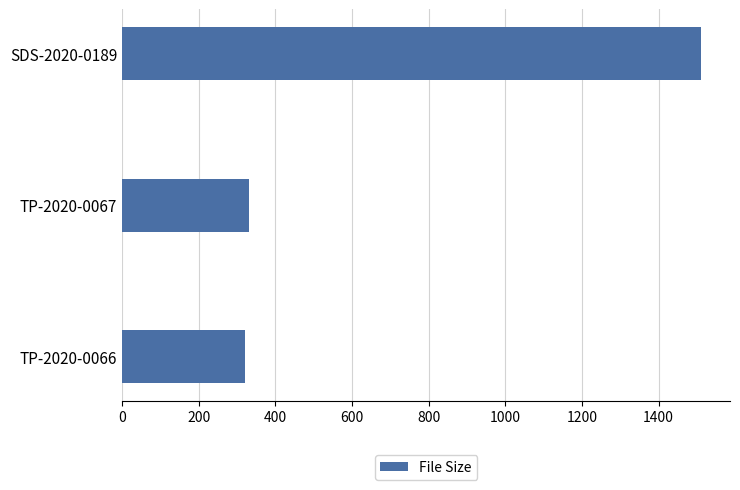

Are the bars grouped side by side (vs. stacked)?

No